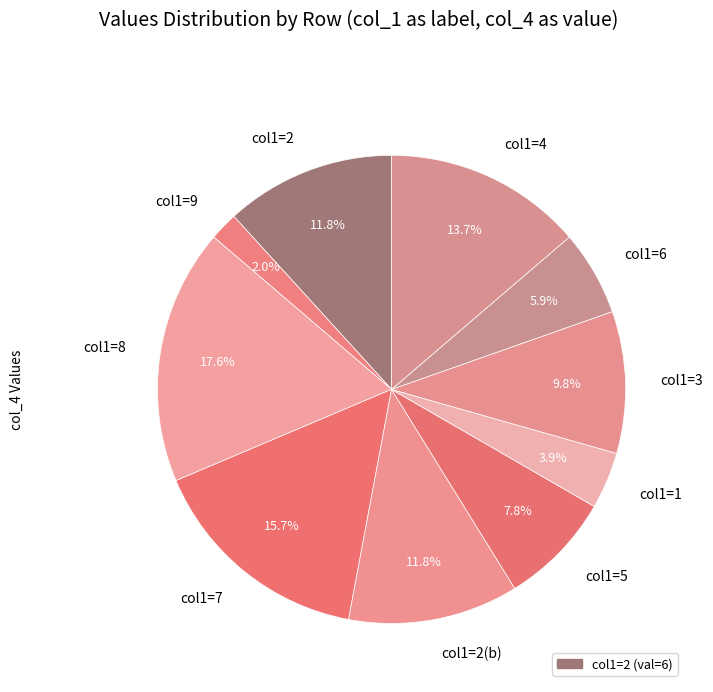

Between col1=6 and col1=3, which is larger?

col1=3